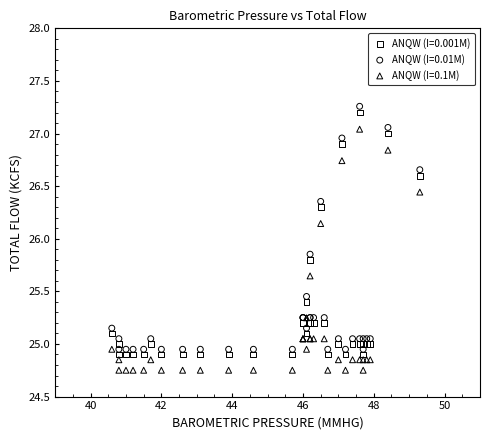

Which series contains the lowest Y value?

ANQW (I=0.1M)